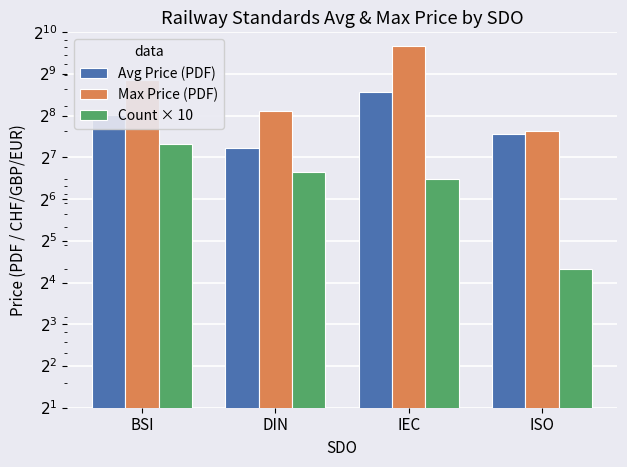

What is the spread (max minus min) of values at ISO?

179.0